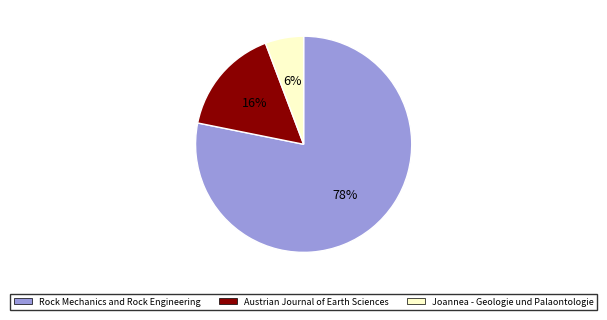

What is the majority slice?

Rock Mechanics and Rock Engineering